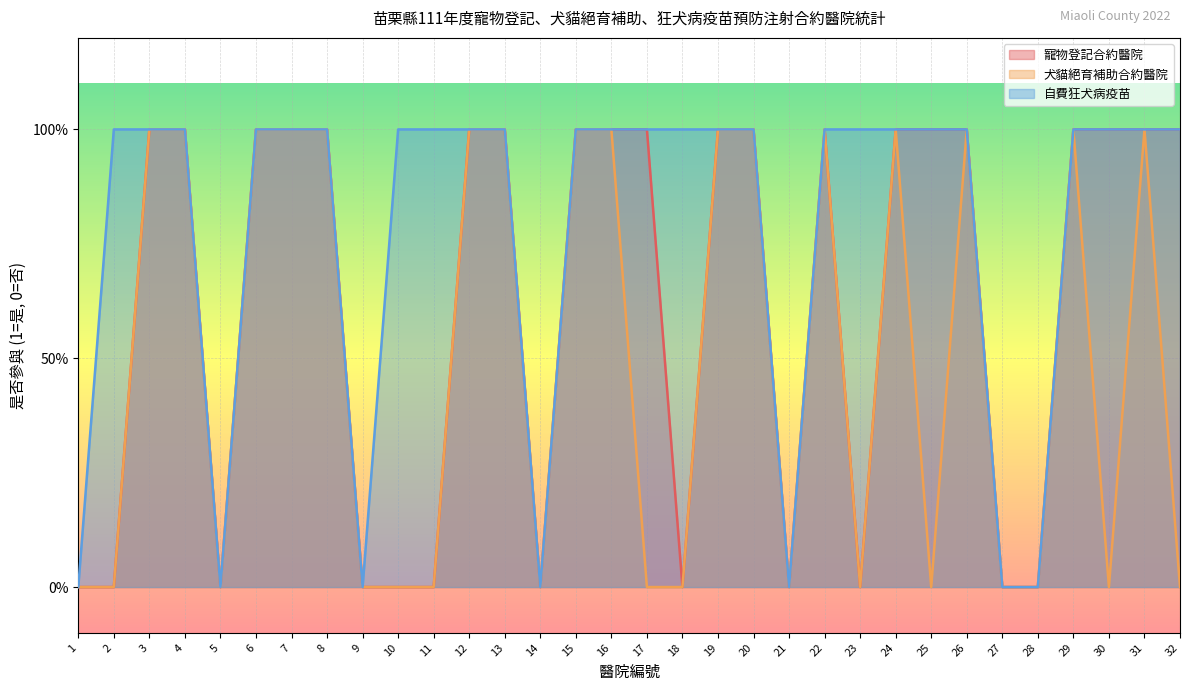

Which series has the widest spread of values?

寵物登記合約醫院